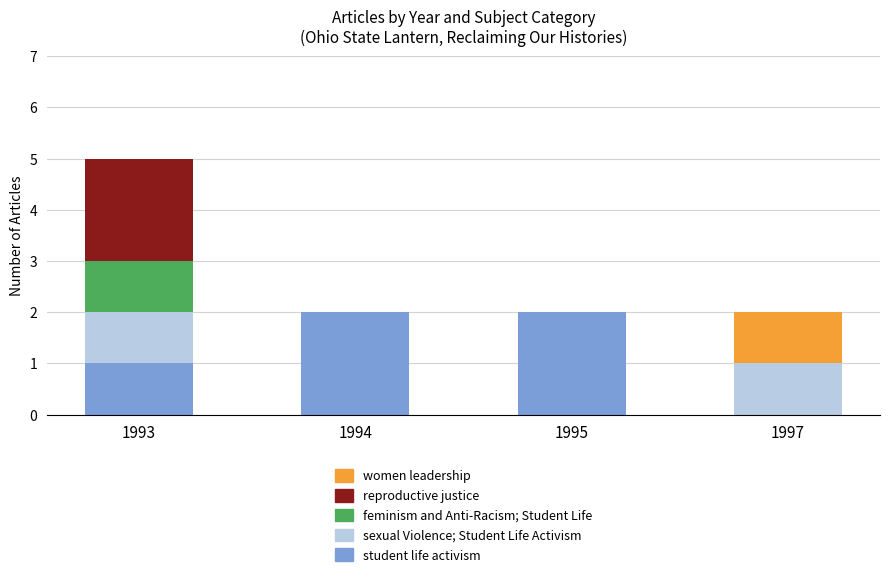

Reading left to right, list the values for the student life activism series.

1993=1	1994=2	1995=2	1997=0